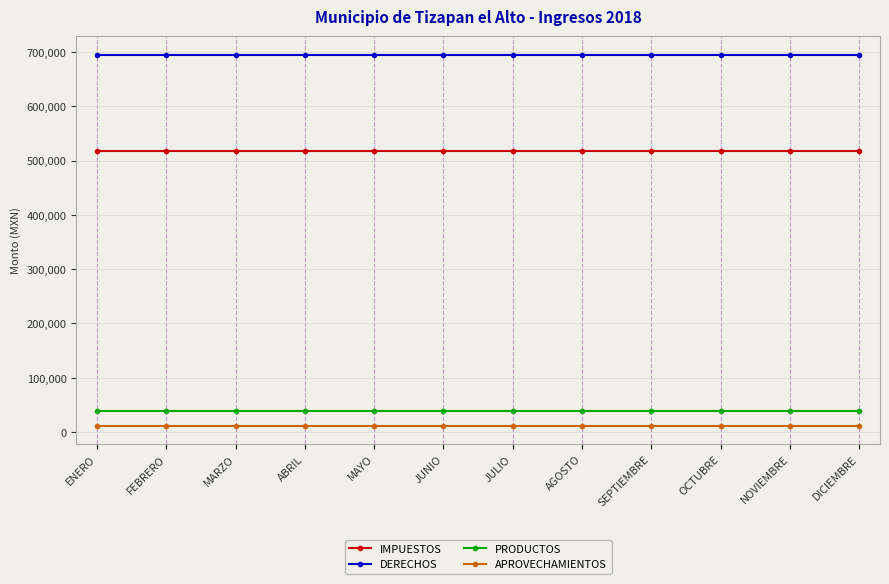

What is the label of the 3rd point from the left?

MARZO